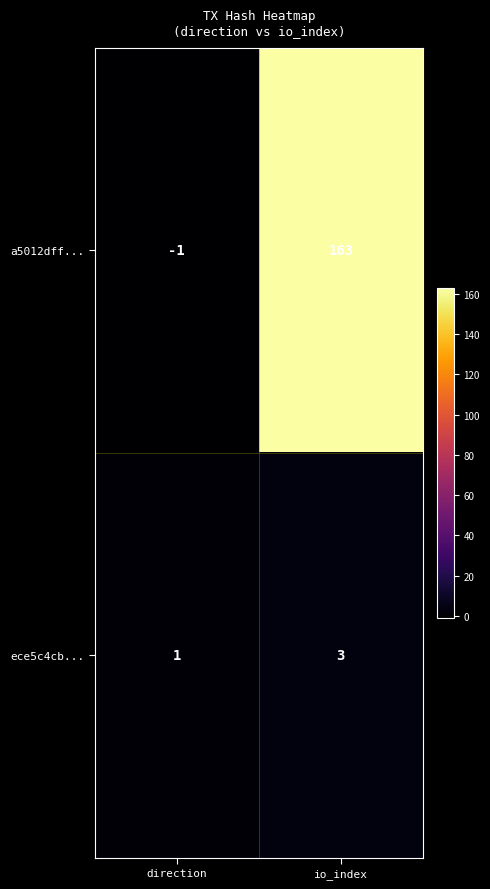

What is the average value of the a5012dff... series?

81